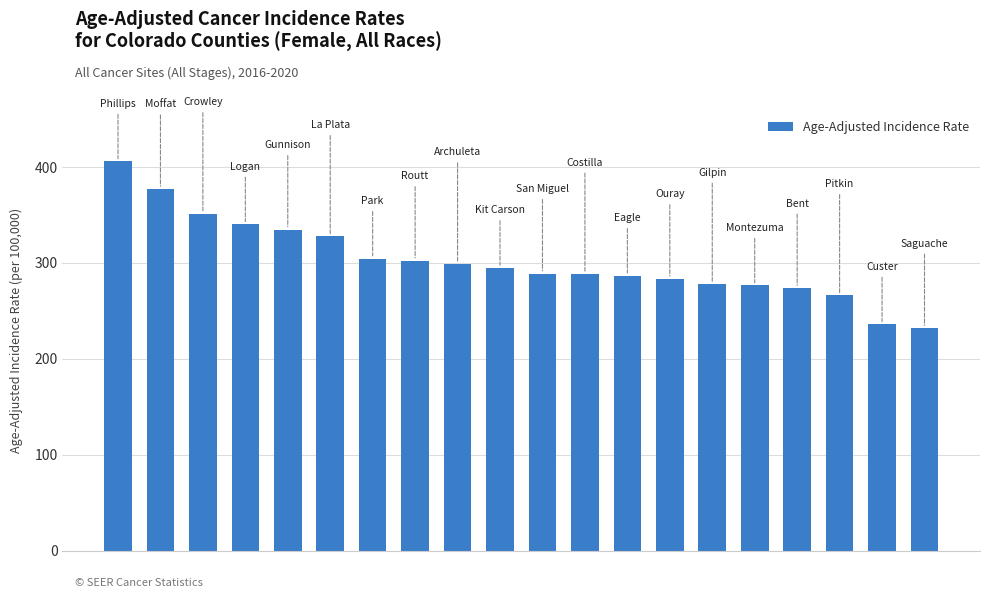

What is the maximum value shown in the chart?

405.9